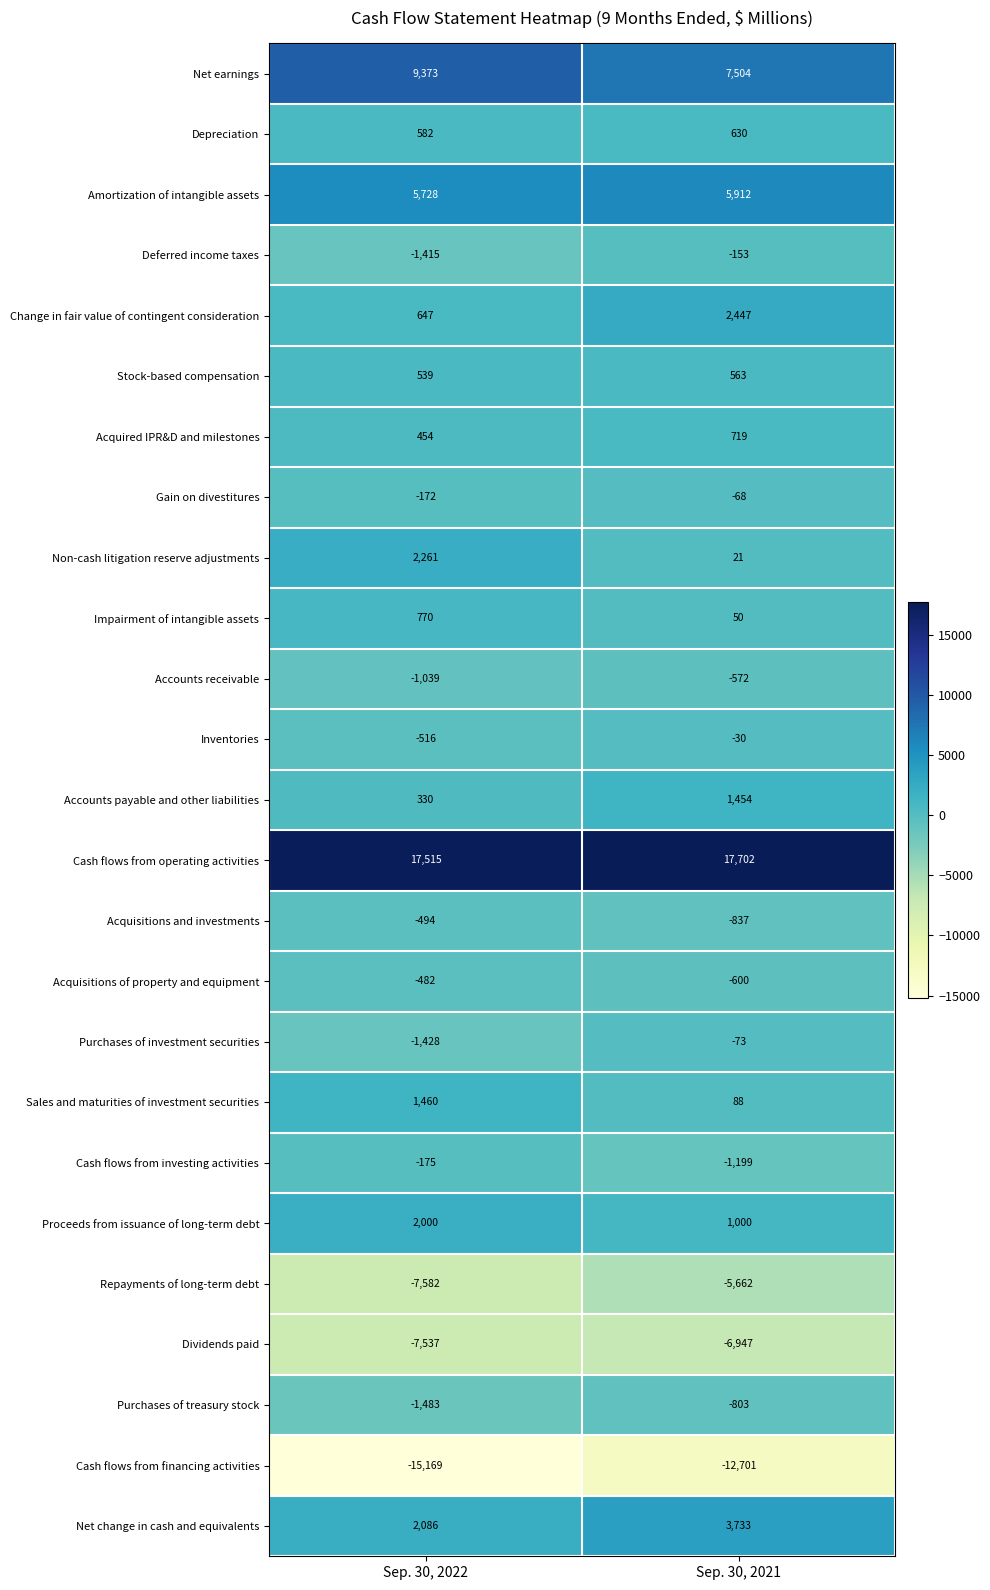

Between Sep. 30, 2022 and Sep. 30, 2021, which series saw the biggest shift?

Cash flows from financing activities